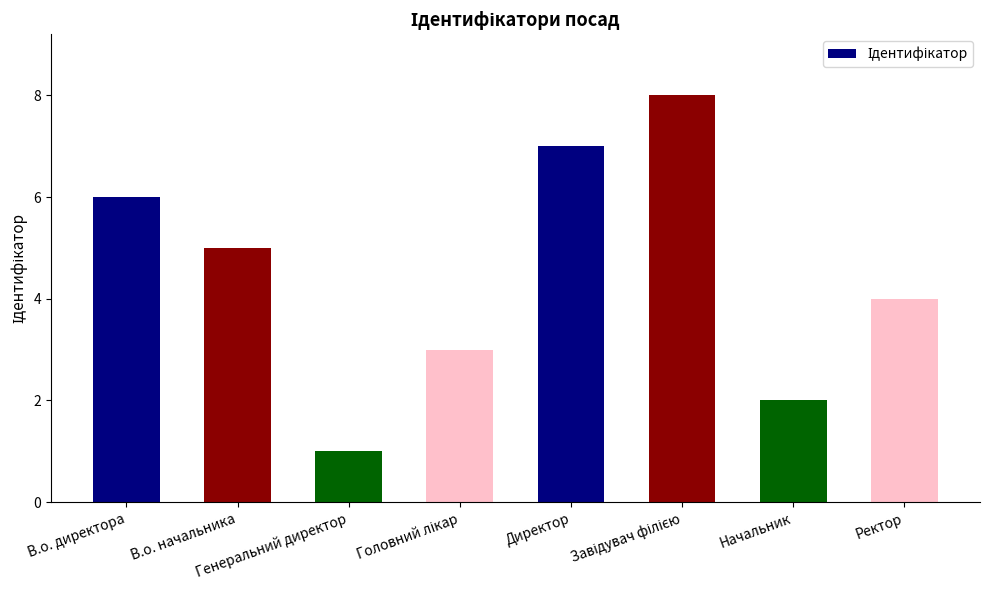

What is the maximum value shown in the chart?

8